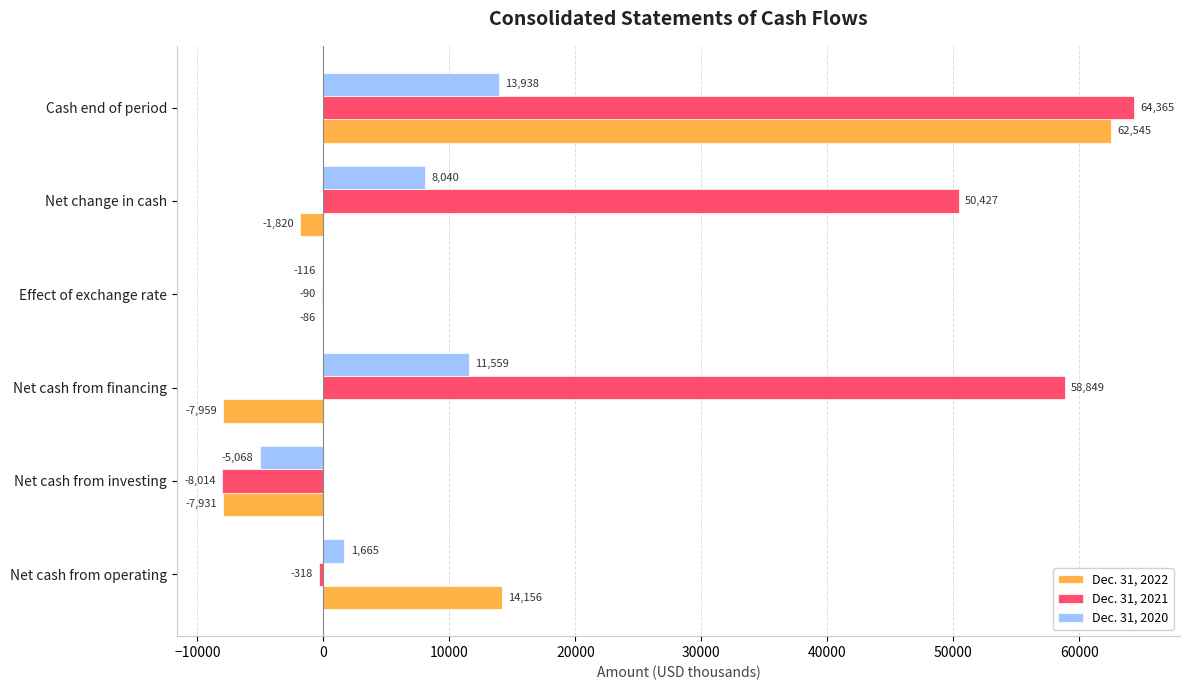

What are all the series names shown in the legend?

Dec. 31, 2022, Dec. 31, 2021, Dec. 31, 2020